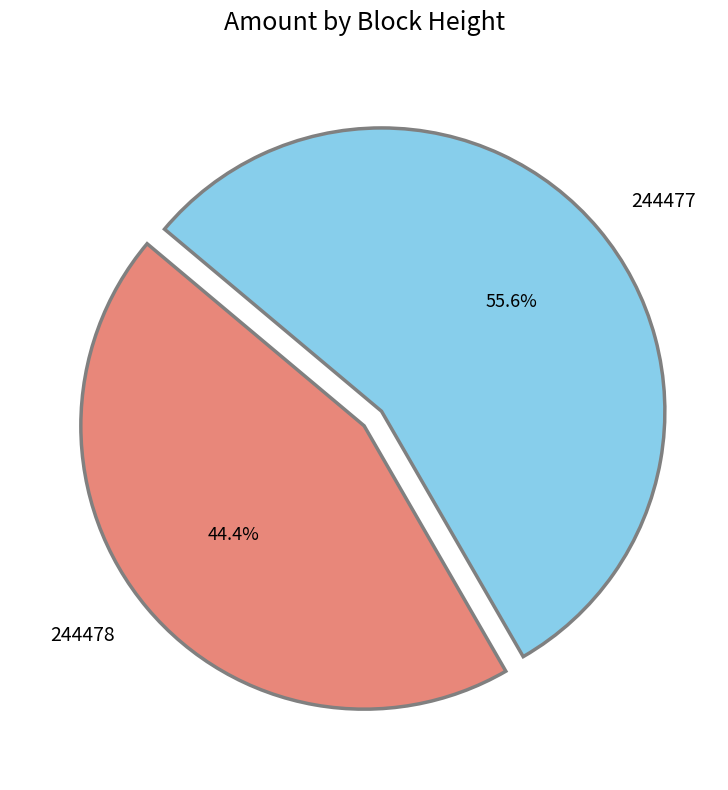

To the nearest percent, what is the difference between the 244477 and 244478 slice percentages?

11%